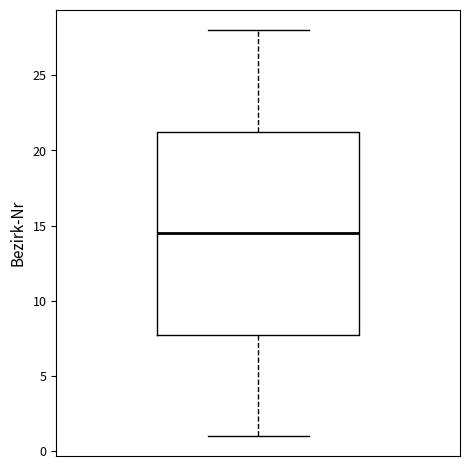

Where does the lower whisker of the box end on the y-axis? The values are not printed on the chart, so give them approximately, as read against the axis.

1.0